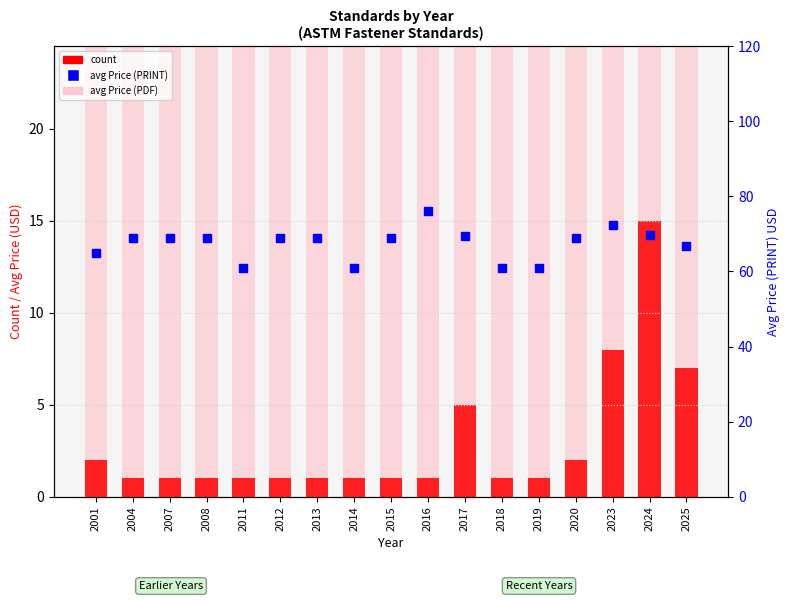

Which series contains the lowest Y value?

count